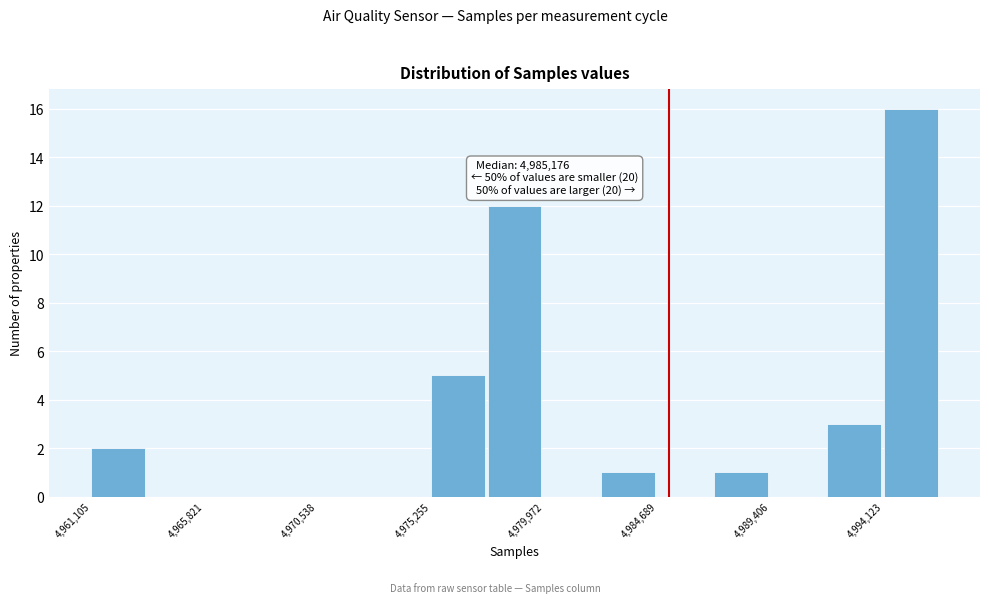

Which range on the x-axis has the tallest bar?

4994000 to 4996500